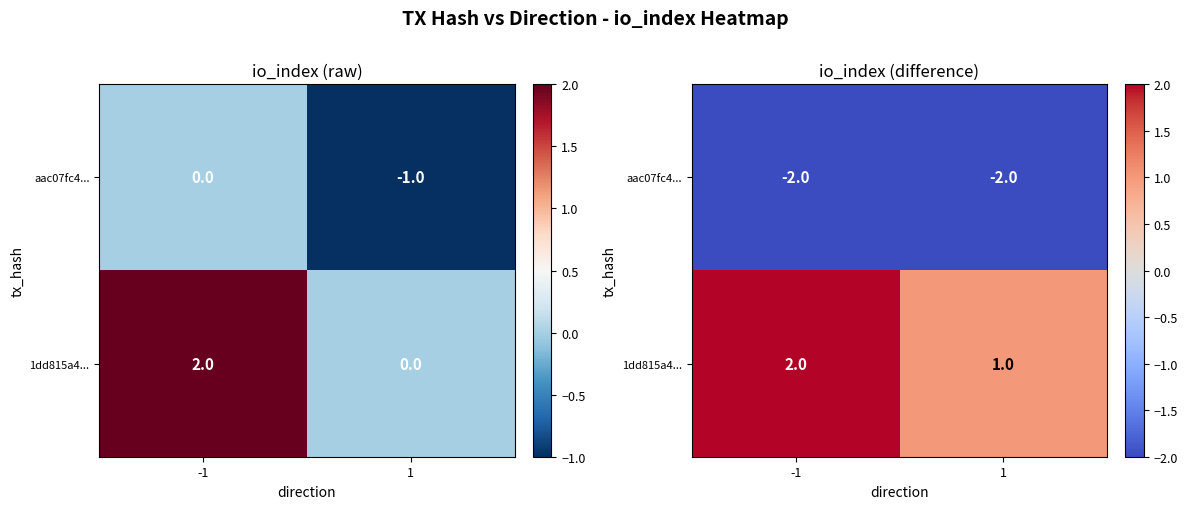

Which series has the widest spread of values?

1dd815a4...